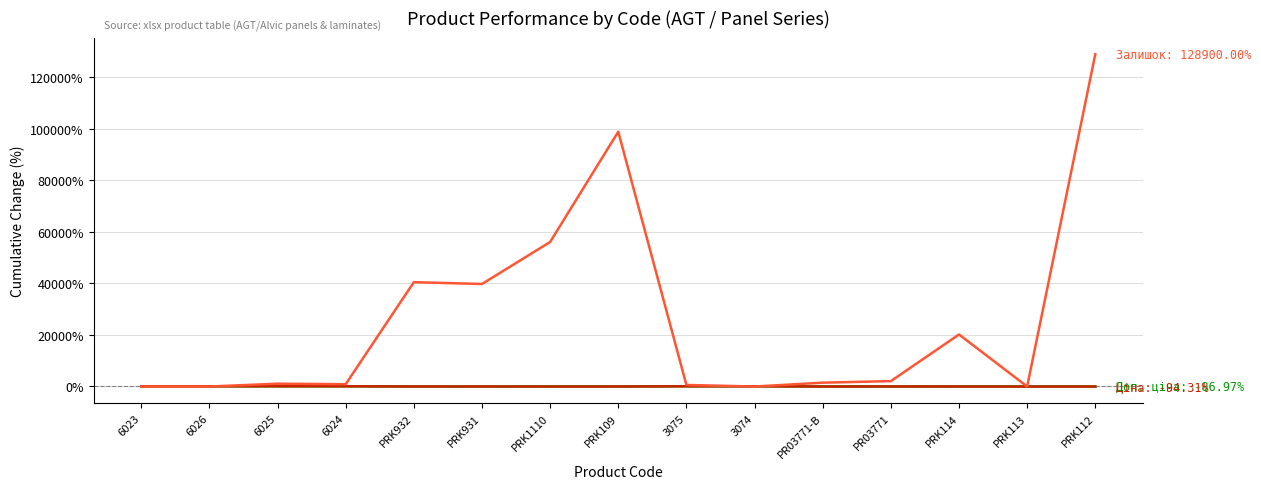

At which category is the sum across all series the highest?

PRK112